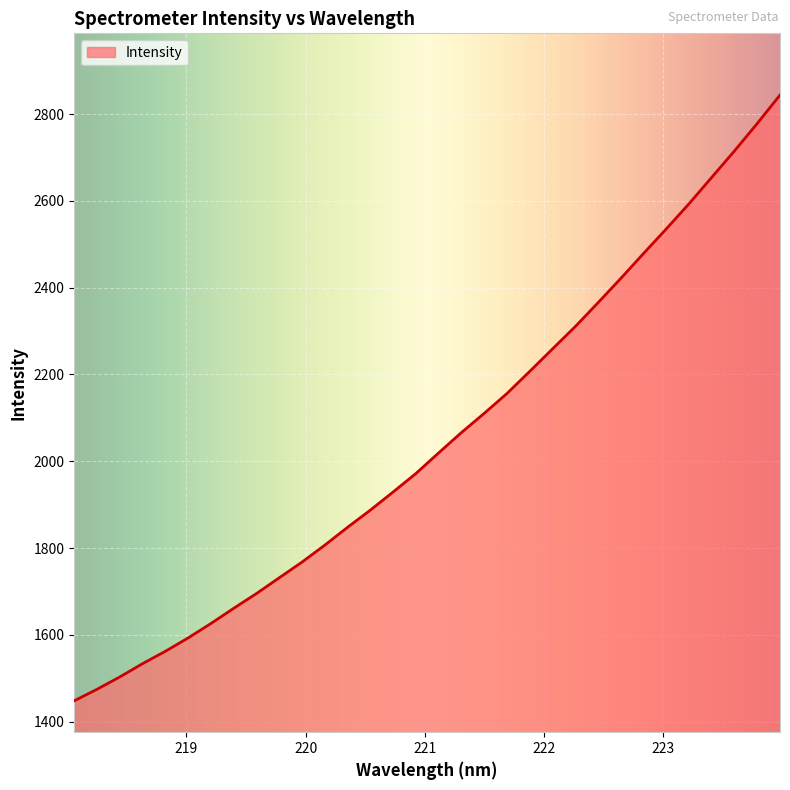

What is the difference between the maximum and minimum values?

1395.7